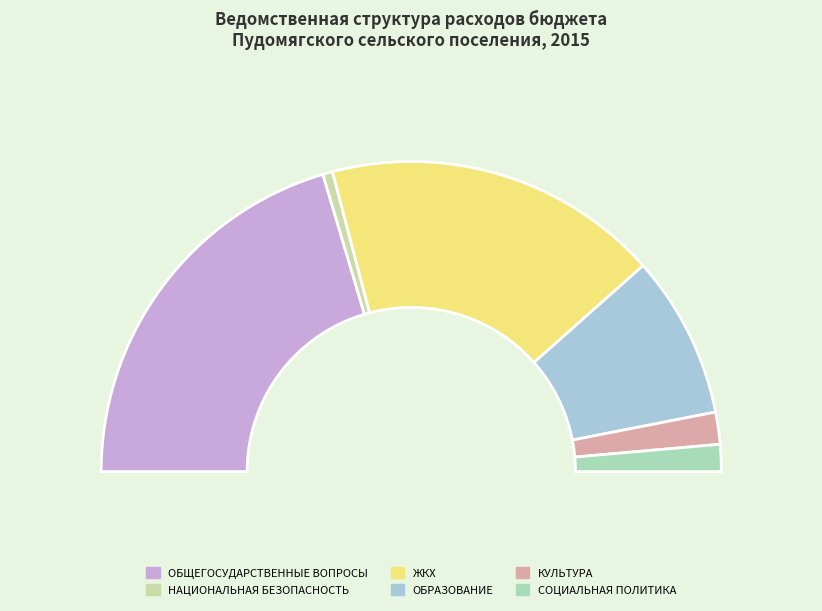

True or false: НАЦИОНАЛЬНАЯ БЕЗОПАСНОСТЬ И ПРАВООХРАНИТЕЛЬНАЯ ДЕЯТЕЛЬНОСТЬ accounts for 13% of the total.

False